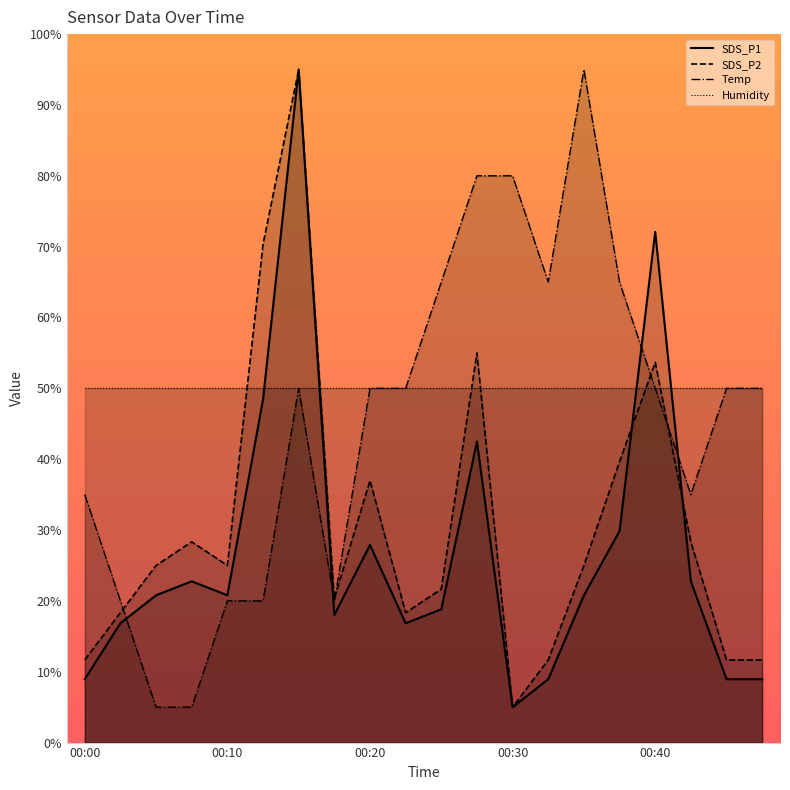

How many categories are shown in the chart?

20